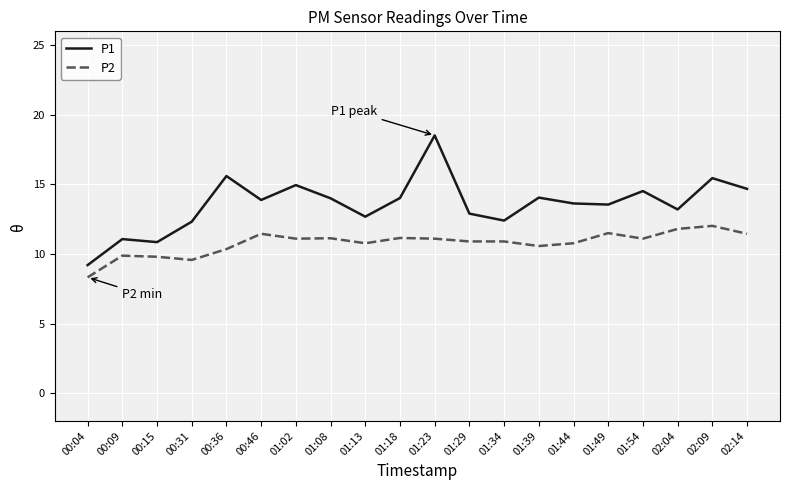

At which category does the chart reach its minimum across all series?

00:04